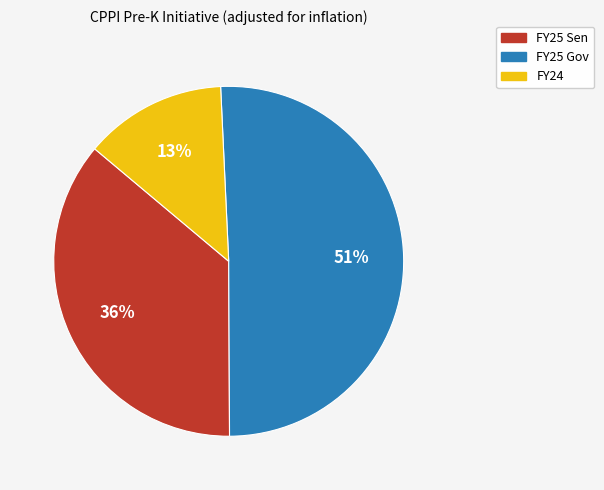

Is there a majority slice in this chart?

Yes